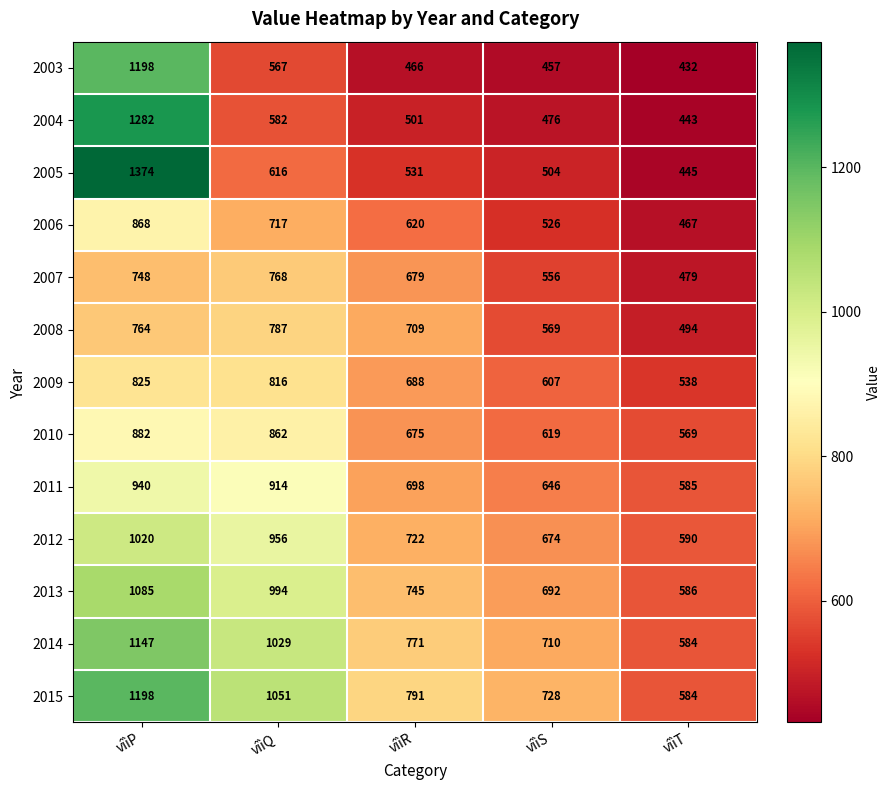

At which label does 2009 reach its minimum?

vîìT